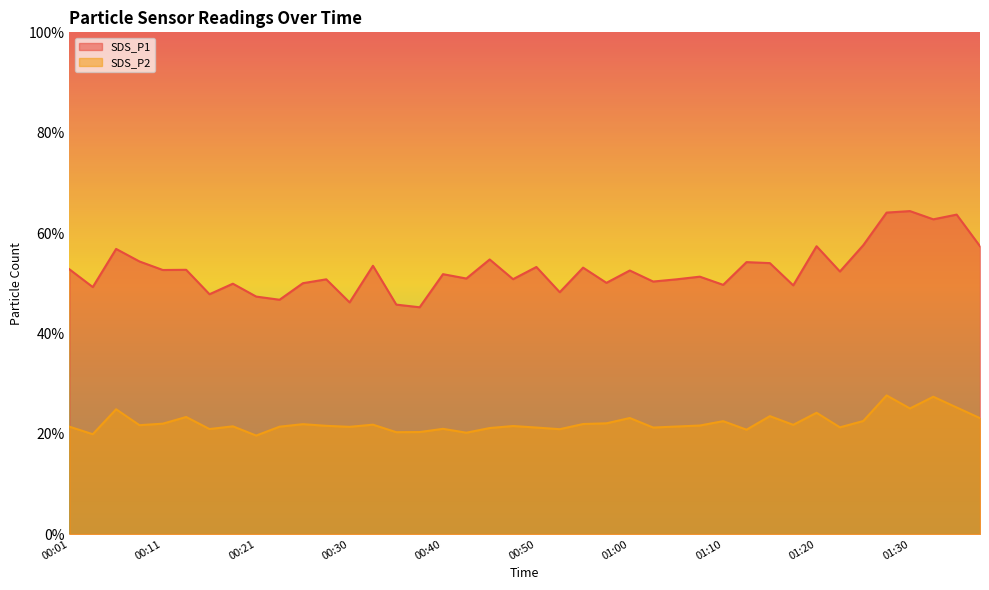

What is the maximum value for SDS_P1?

64.4